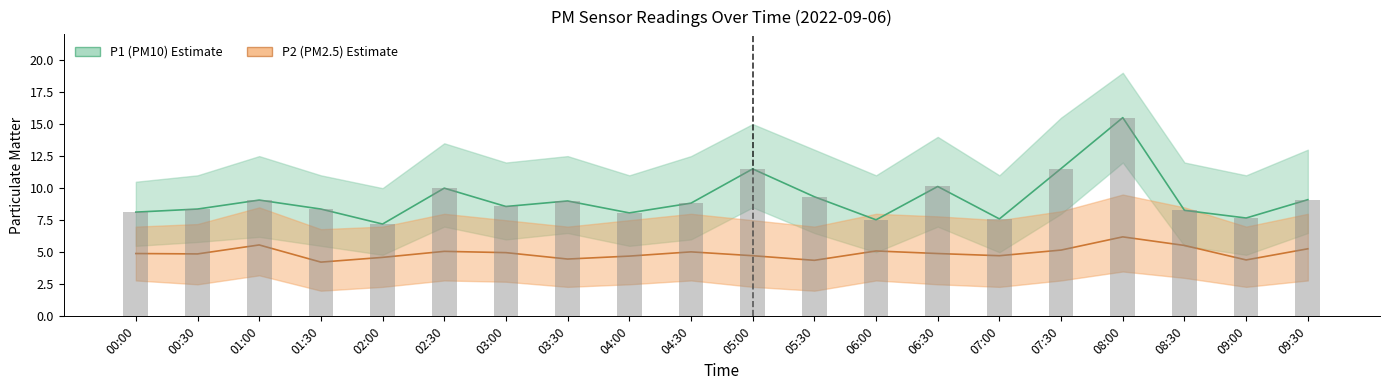

Between 00:00 and 04:30, which series saw the biggest shift?

P1 (PM10)